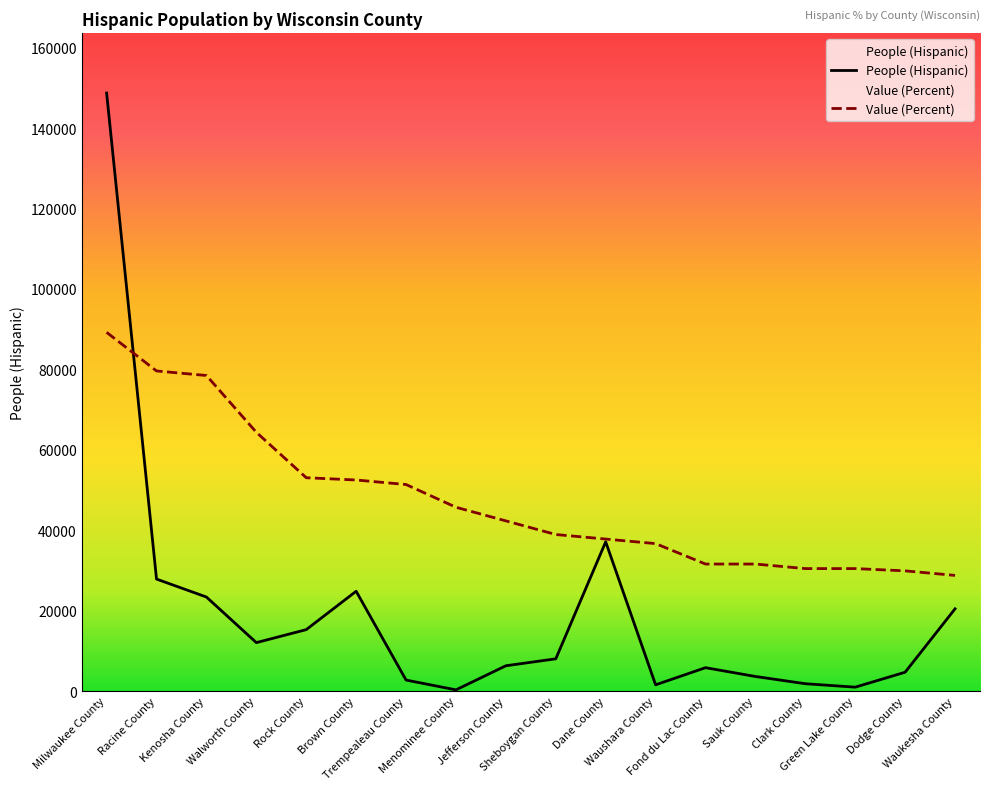

What is the difference between the Value (Percent) values at Sheboygan County and Waukesha County?

10168.7